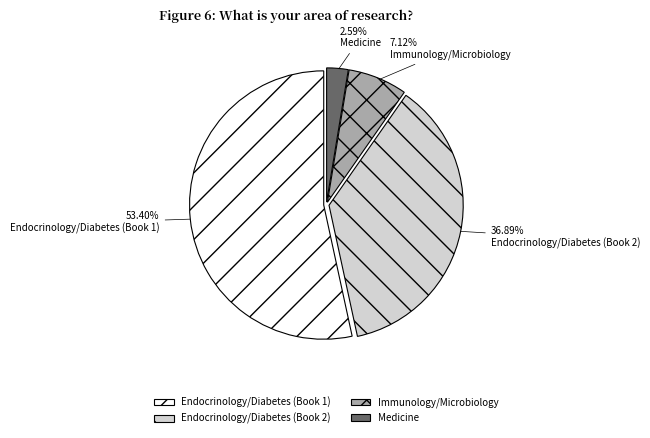

How many slices are in this pie chart?

4